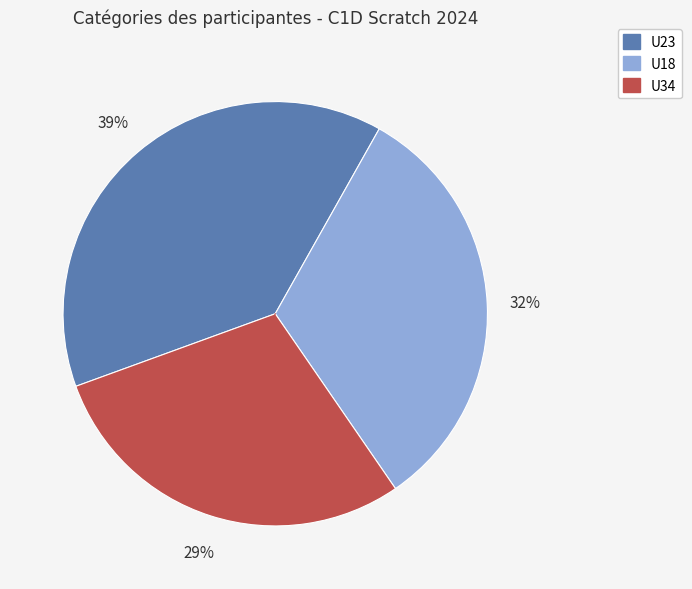

Is there any slice that represents more than half of the pie?

No